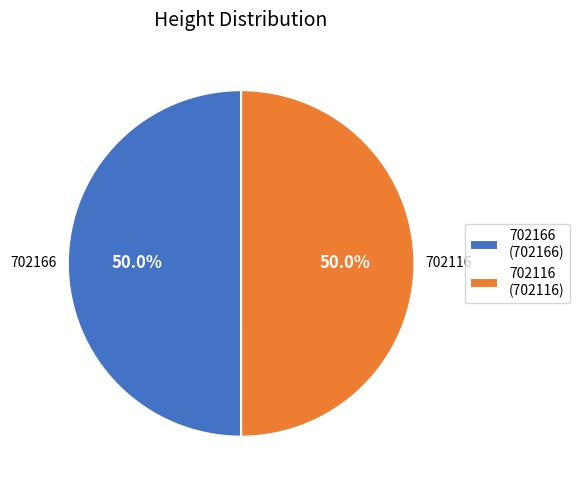

What is the ratio of the value at 702116 to the value at 702166?

1.0